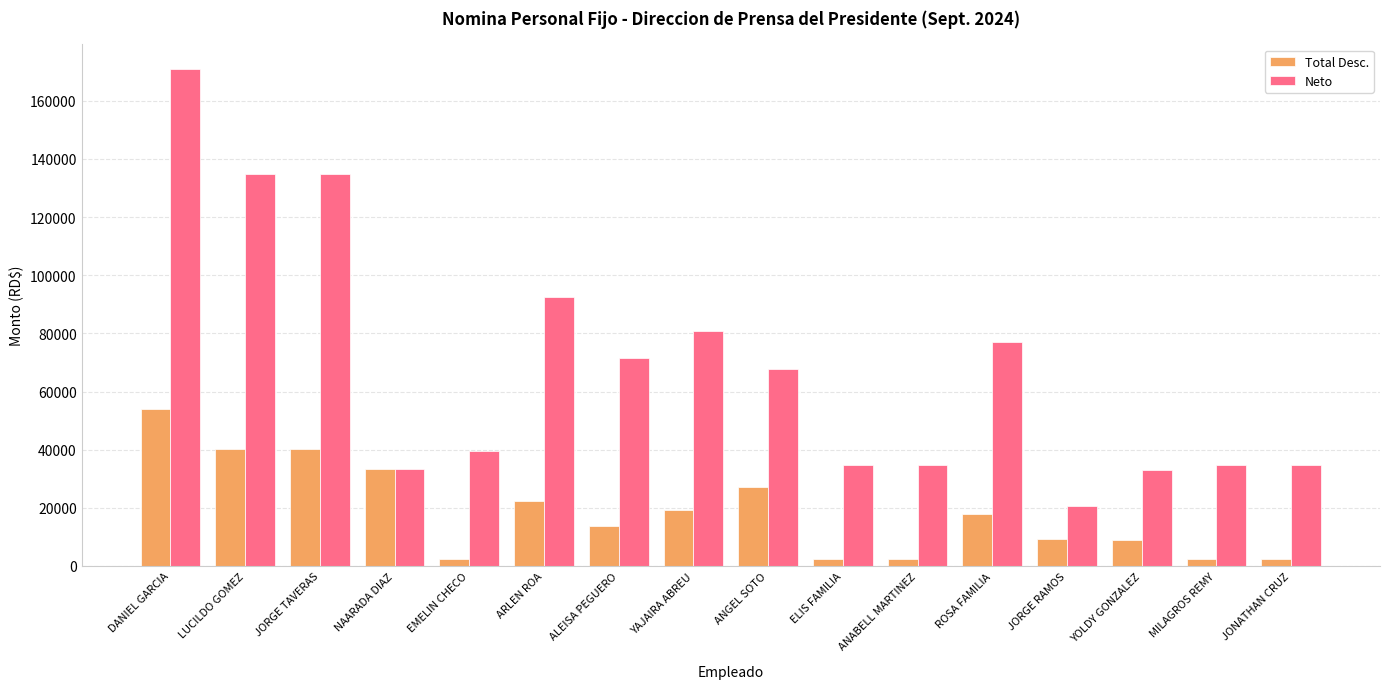

What is the value of the Total Desc. bar at the 3rd from the left?

40114.7